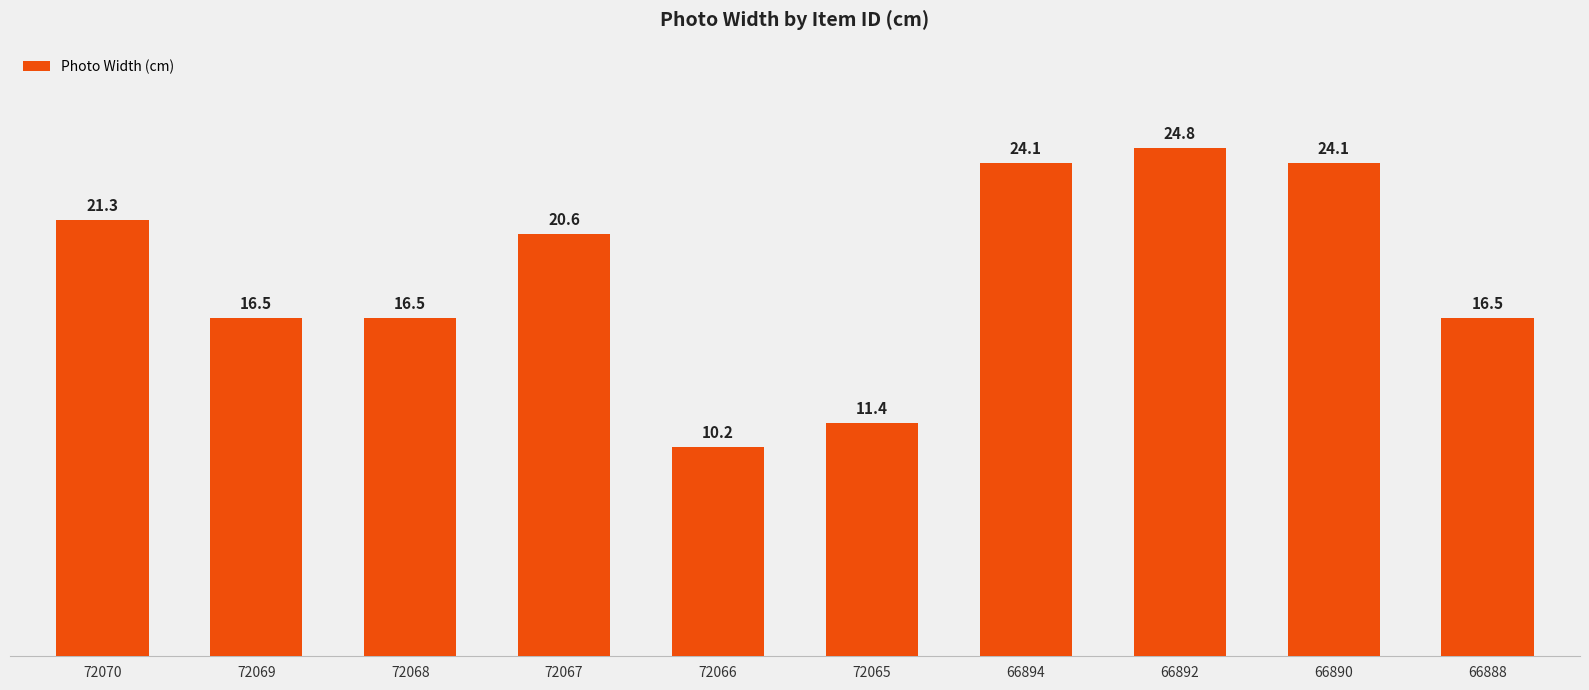

What is the approximate value at 72066?

10.2